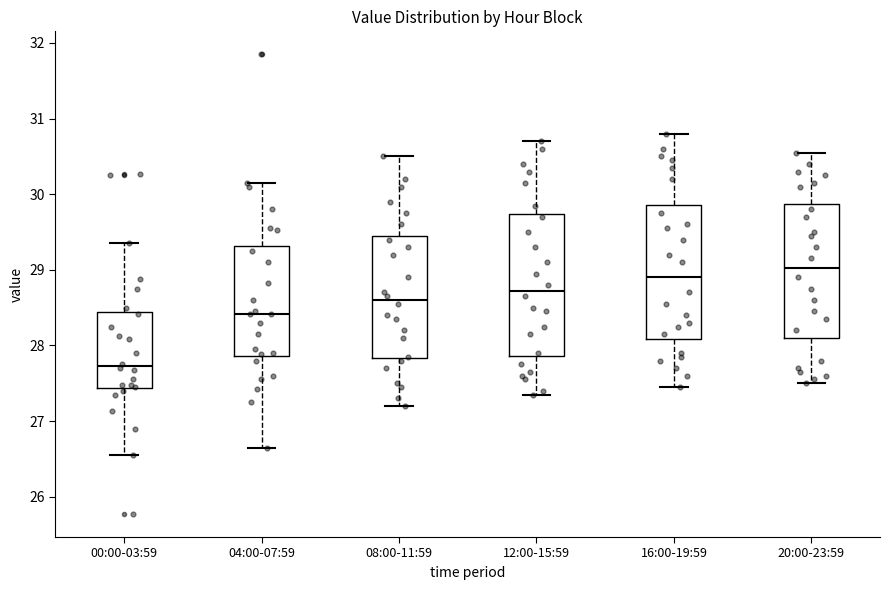

Where does the lower whisker of the box for 20:00-23:59 end on the y-axis? The values are not printed on the chart, so give them approximately, as read against the axis.

27.5